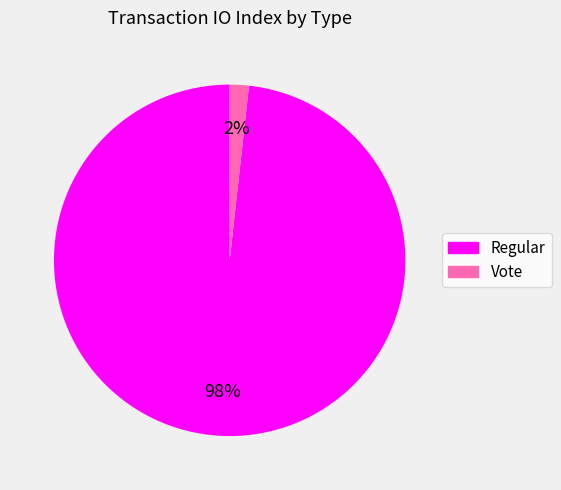

True or false: Vote accounts for 2% of the total.

True